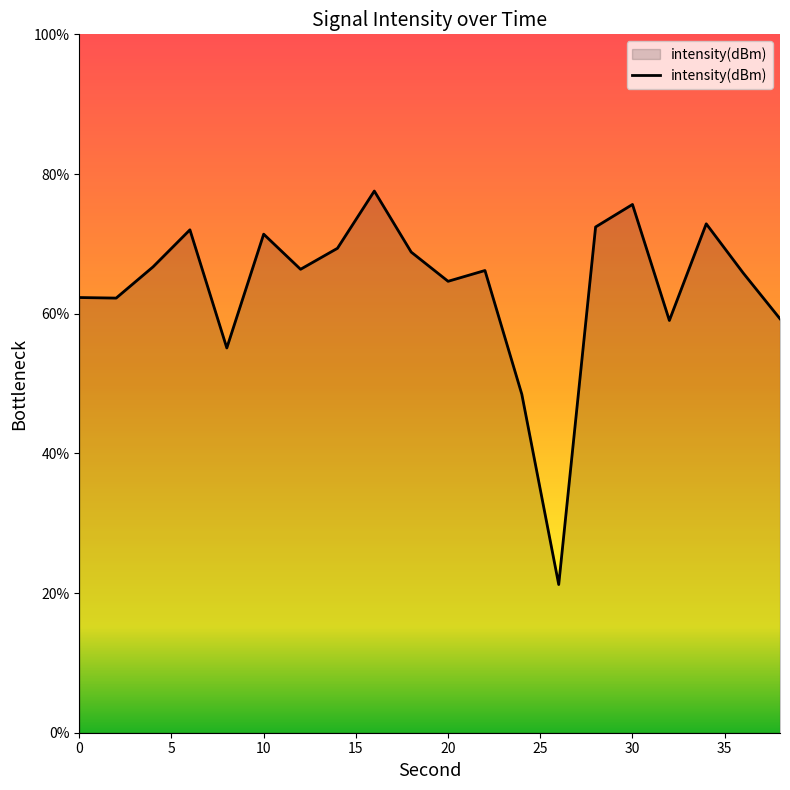

What is the smallest value displayed?

21.2